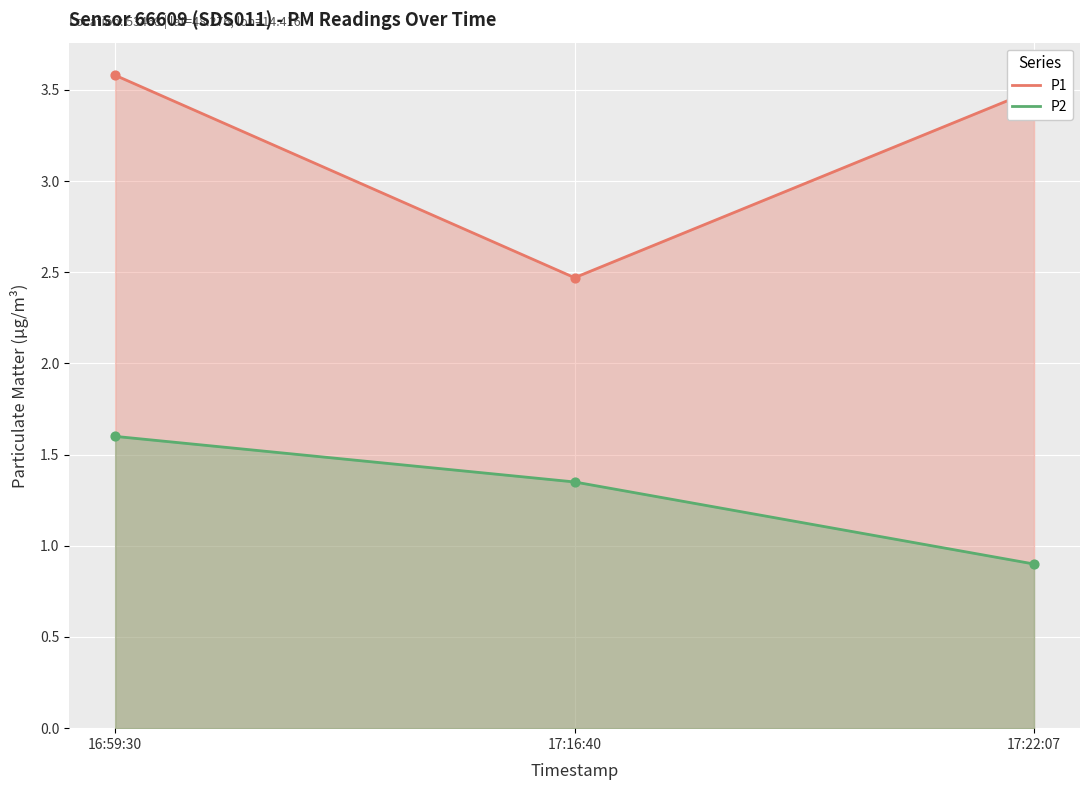

At how many categories does at least one series exceed 3?

2